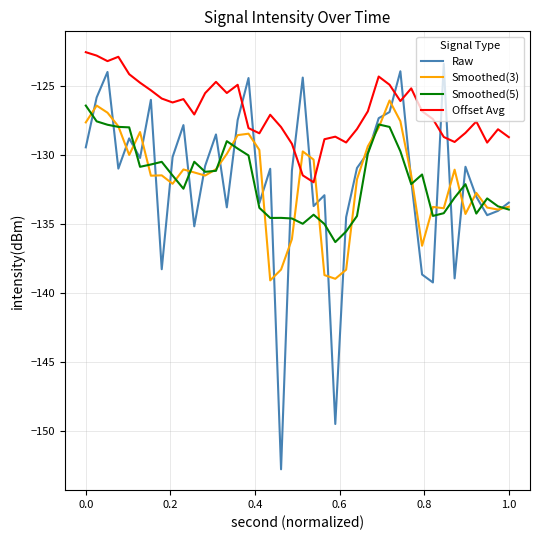

Which series has the largest total across all categories?

Offset Avg